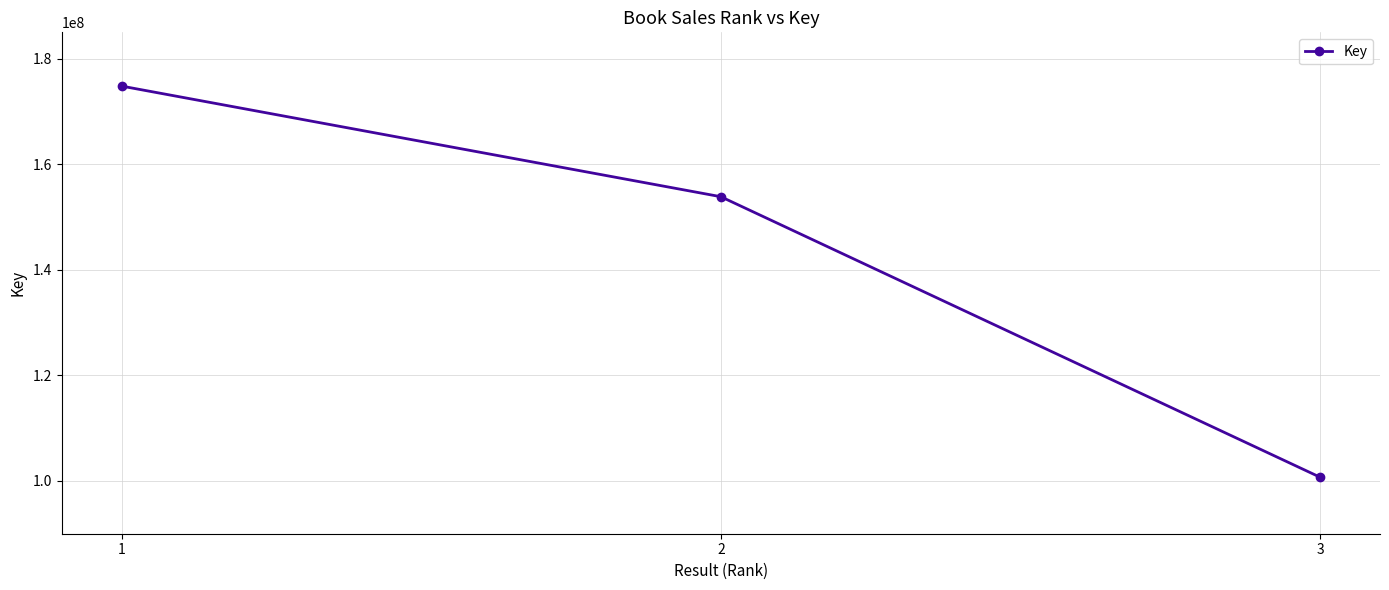

Is it true that the value at 1 is 174814093?

True